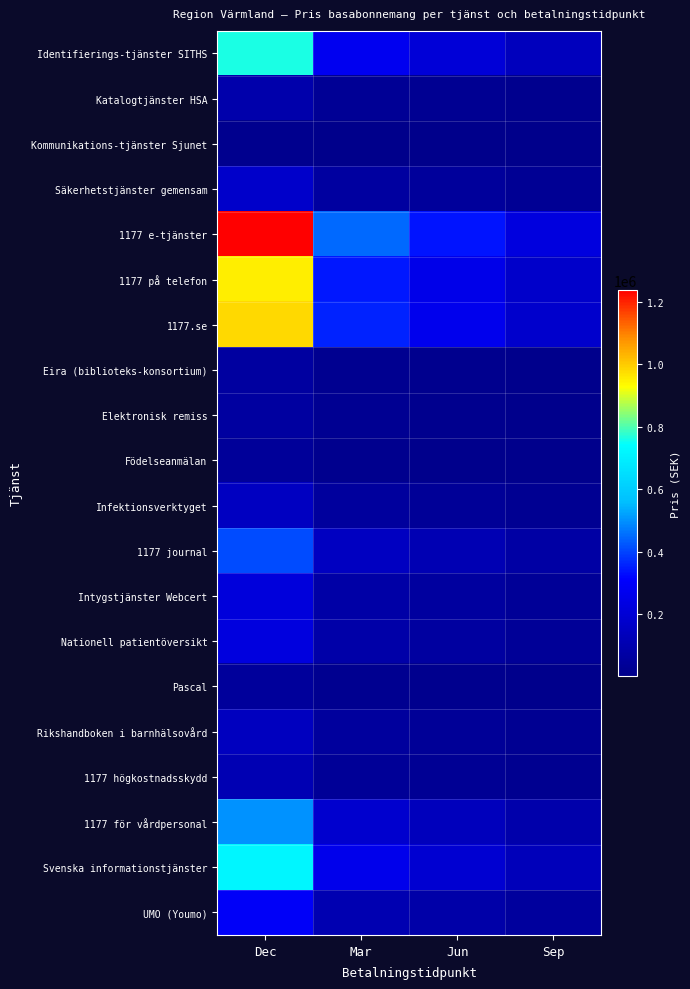

Reading left to right, list all the values displayed in this chart.

Identifierings-tjänster SITHS: Dec=761762.2	Mar=277004.4	Jun=207753.3	Sep=138502.2
Katalogtjänster HSA: Dec=90768.6	Mar=33006.8	Jun=24755.1	Sep=16503.4
Kommunikations-tjänster Sjunet: Dec=17668.6	Mar=6424.9	Jun=4818.7	Sep=3212.5
Säkerhetstjänster gemensam: Dec=172112.6	Mar=62586.4	Jun=46939.8	Sep=31293.2
1177 e-tjänster: Dec=1237967.1	Mar=450169.9	Jun=337627.4	Sep=225084.9
1177 på telefon: Dec=949041.8	Mar=345106.1	Jun=258829.6	Sep=172553.0
1177.se: Dec=980292.2	Mar=356469.9	Jun=267352.4	Sep=178235.0
Eira (biblioteks-konsortium): Dec=61306.7	Mar=22293.4	Jun=16720.0	Sep=11146.7
Elektronisk remiss: Dec=64052.7	Mar=23291.9	Jun=17468.9	Sep=11645.9
Födelseanmälan: Dec=44691.6	Mar=16251.5	Jun=12188.6	Sep=8125.7
Infektionsverktyget: Dec=148609.2	Mar=54039.7	Jun=40529.8	Sep=27019.9
1177 journal: Dec=410127.5	Mar=149137.3	Jun=111853.0	Sep=74568.6
Intygstjänster Webcert: Dec=218086.1	Mar=79304.0	Jun=59478.0	Sep=39652.0
Nationell patientöversikt: Dec=227554.8	Mar=82747.2	Jun=62060.4	Sep=41373.6
Pascal: Dec=50143.1	Mar=18233.8	Jun=13675.4	Sep=9116.9
Rikshandboken i barnhälsovård: Dec=147657.0	Mar=53693.5	Jun=40270.1	Sep=26846.7
1177 högkostnadsskydd: Dec=110444.0	Mar=40161.5	Jun=30121.1	Sep=20080.7
1177 för vårdpersonal: Dec=501347.3	Mar=182308.1	Jun=136731.1	Sep=91154.1
Svenska informationstjänster: Dec=718458.5	Mar=261257.6	Jun=195943.2	Sep=130628.8
UMO (Youmo): Dec=296050.8	Mar=107654.8	Jun=80741.1	Sep=53827.4